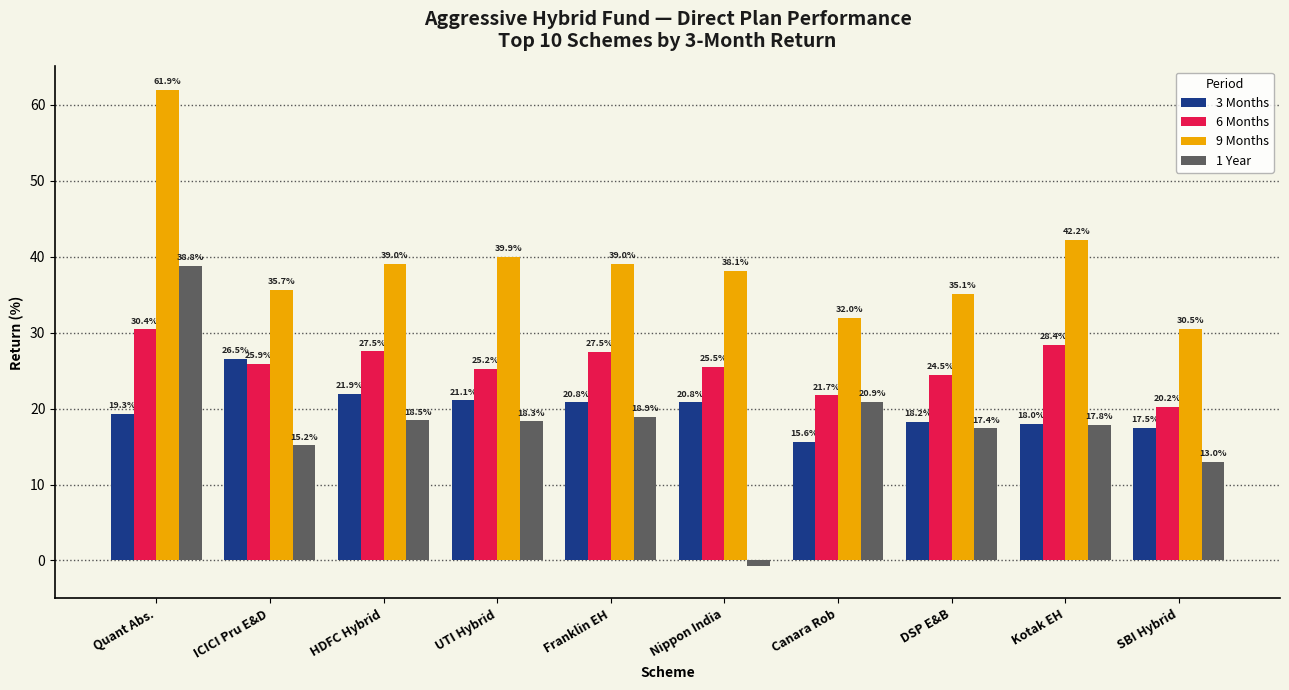

What is the greatest value displayed?

61.9